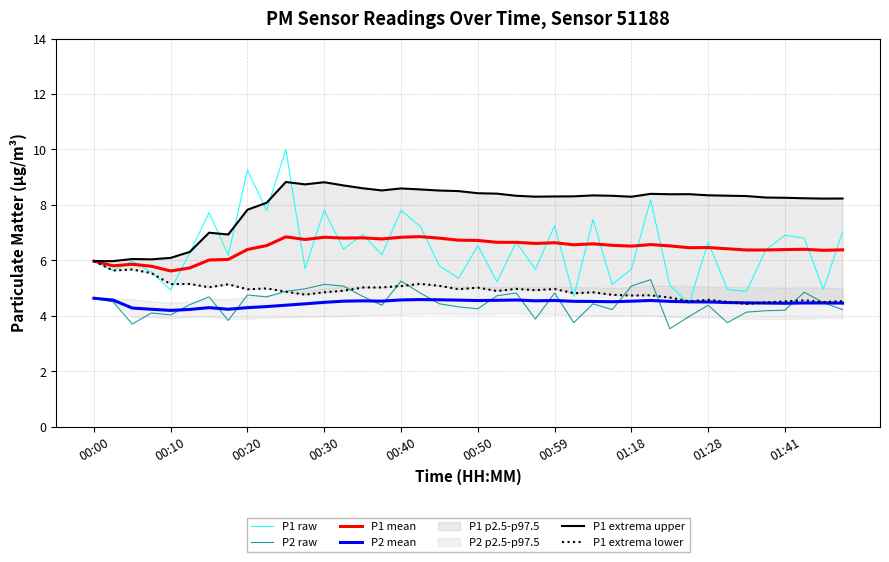

What is the greatest value displayed?

10.0